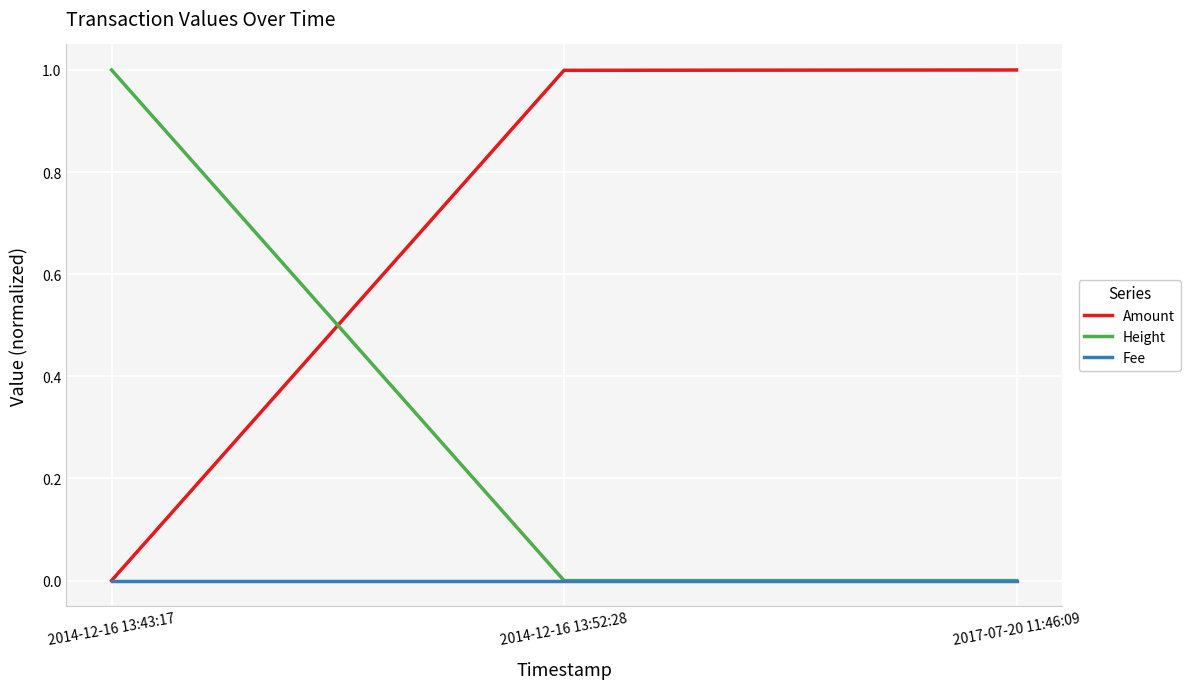

What position from the right is 2017-07-20 11:46:09?

1